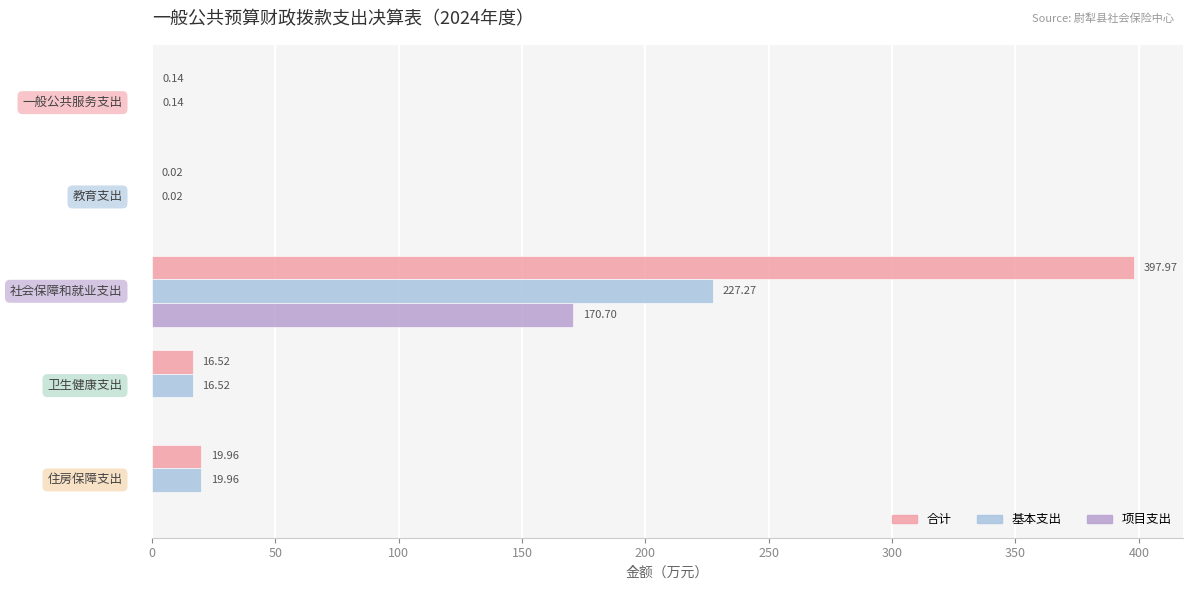

Which series has the largest total across all categories?

合计